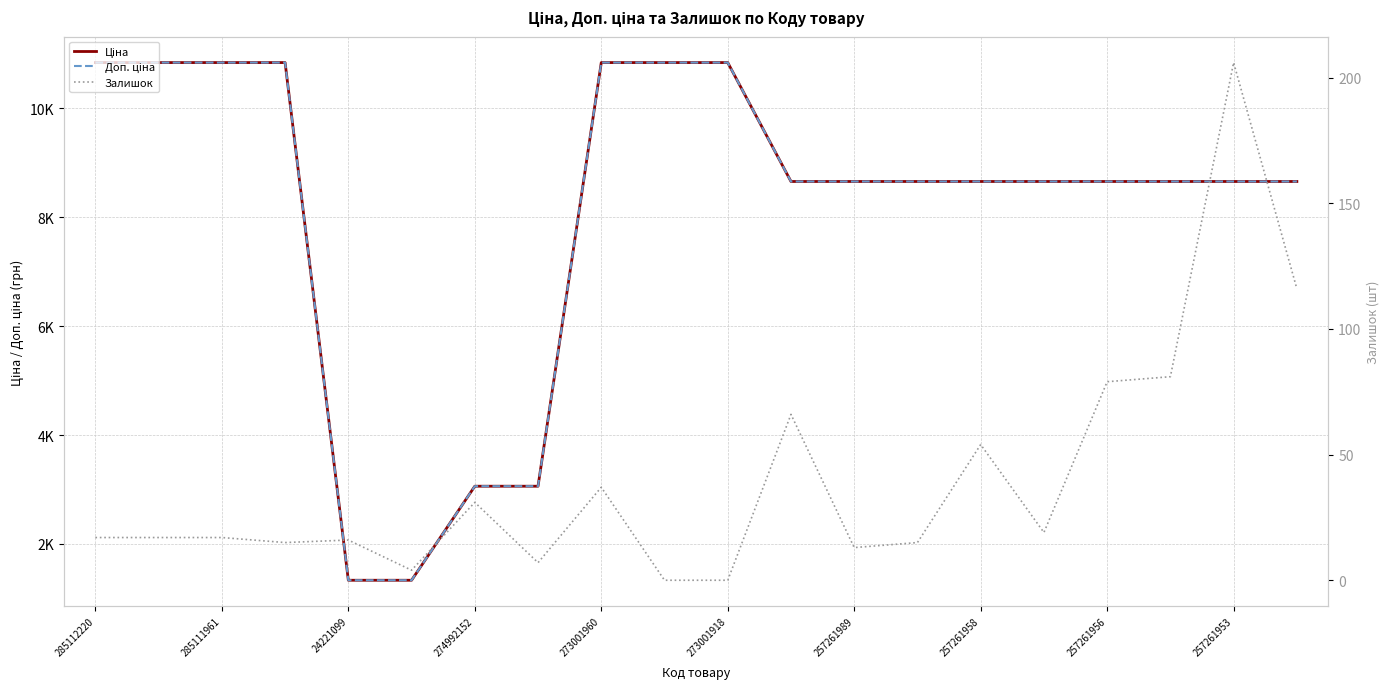

Which has a higher value, 273001960 or 17?

17